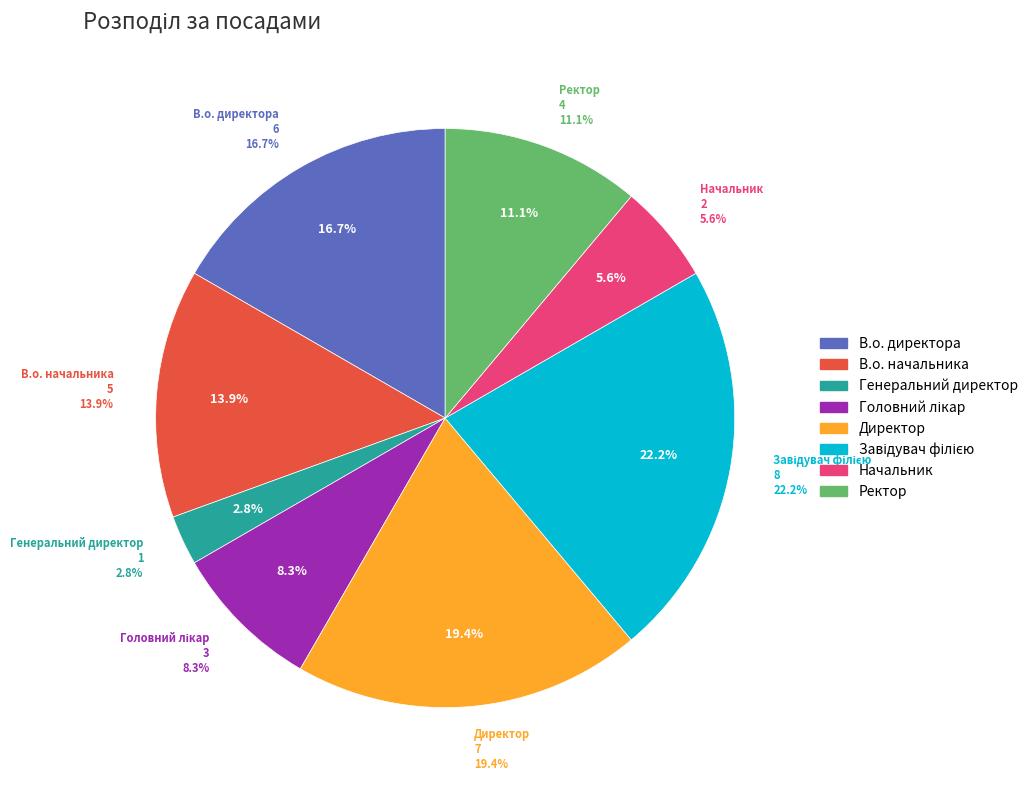

Which category has the smallest portion of the pie?

Генеральний директор